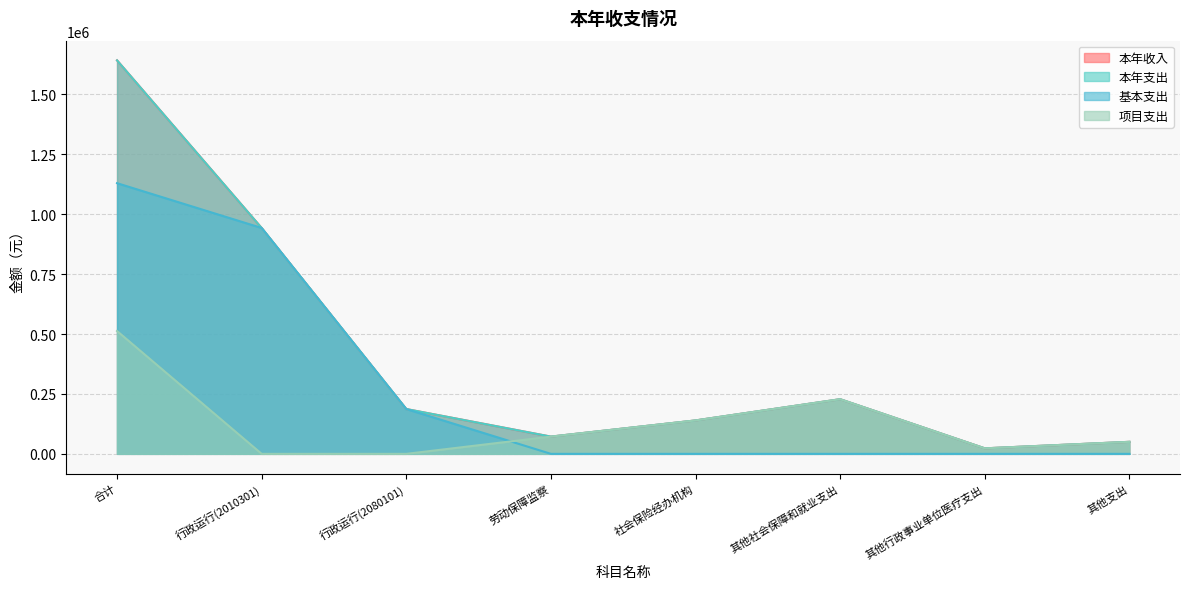

Which category has the lowest value in the 项目支出 series?

行政运行(2010301)